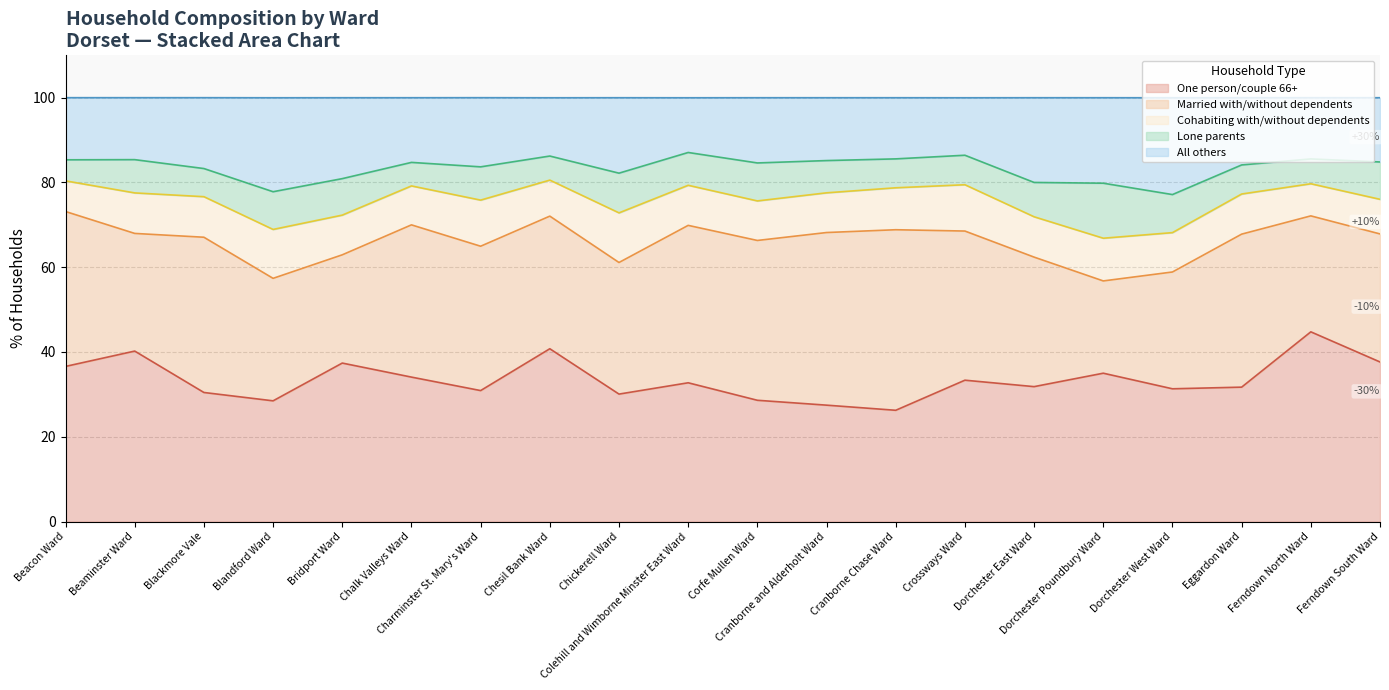

True or false: All others has more than 2 interior local peaks.

True